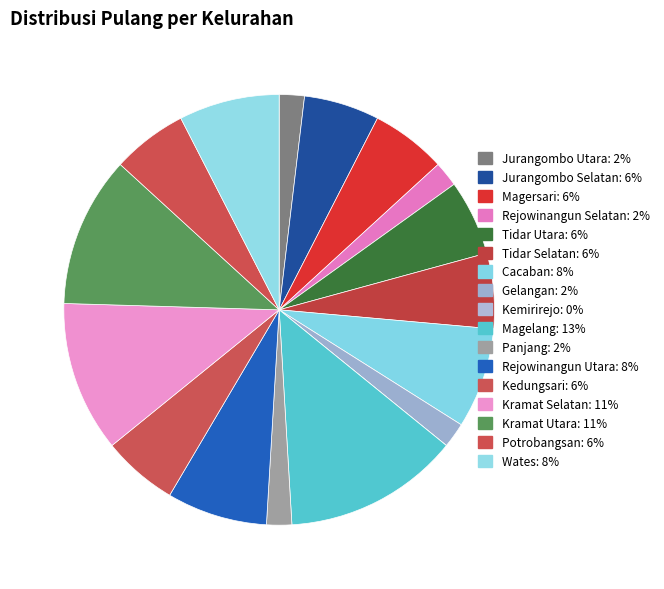

Which slice is the smallest?

Kemirirejo